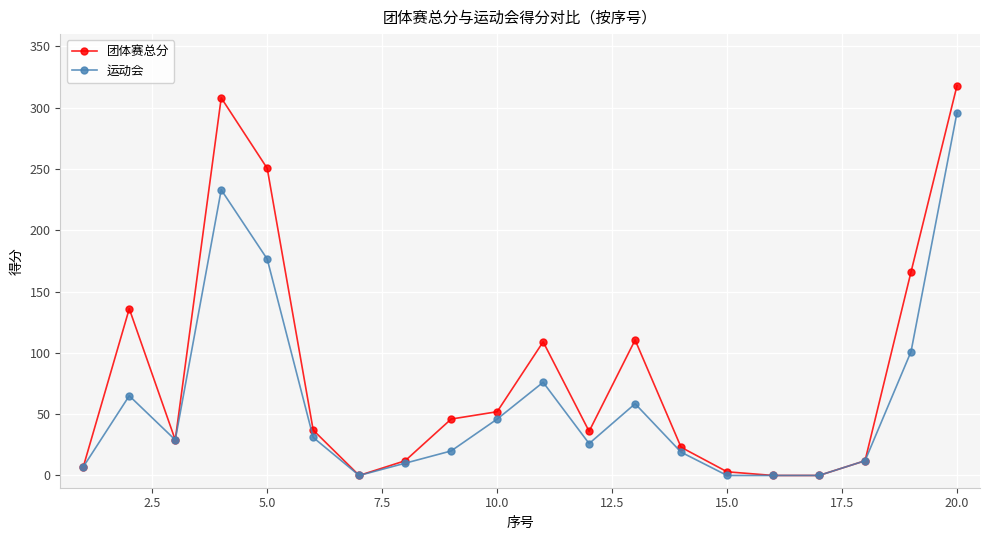

Which series has the widest spread of values?

团体赛总分